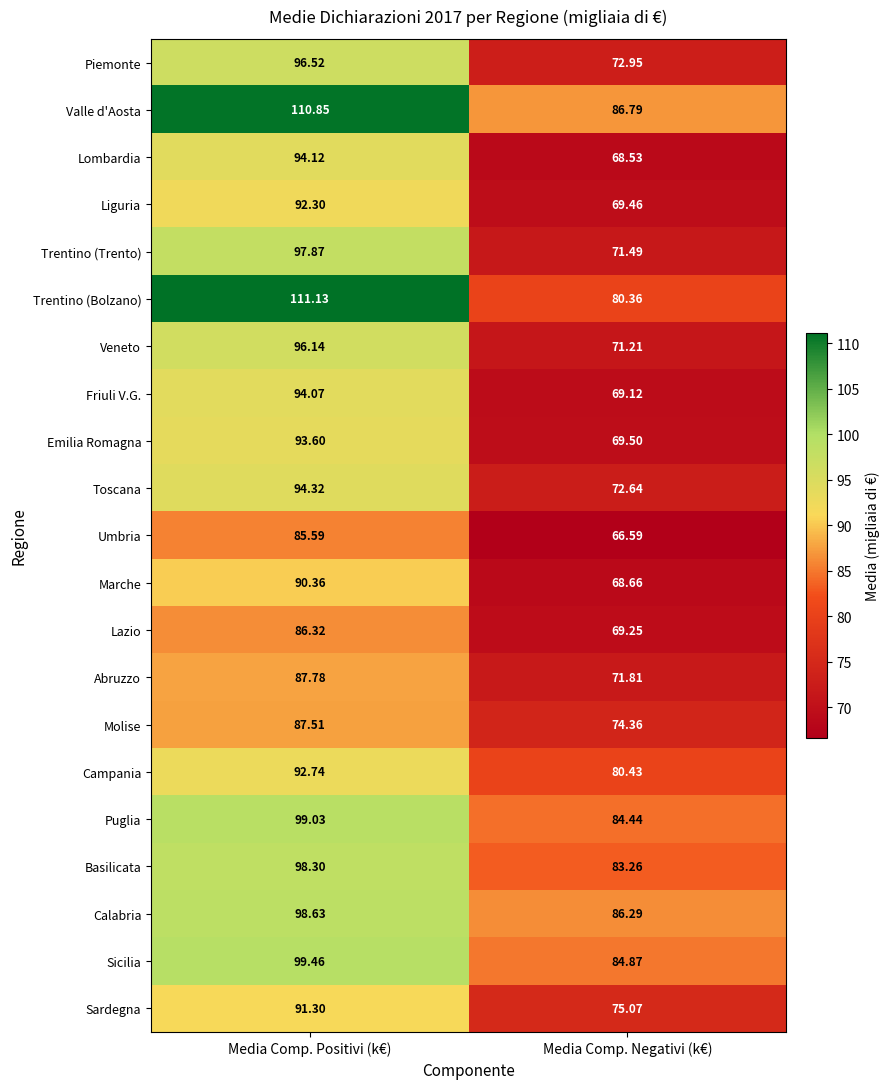

Which series has the largest total across all categories?

Valle d'Aosta